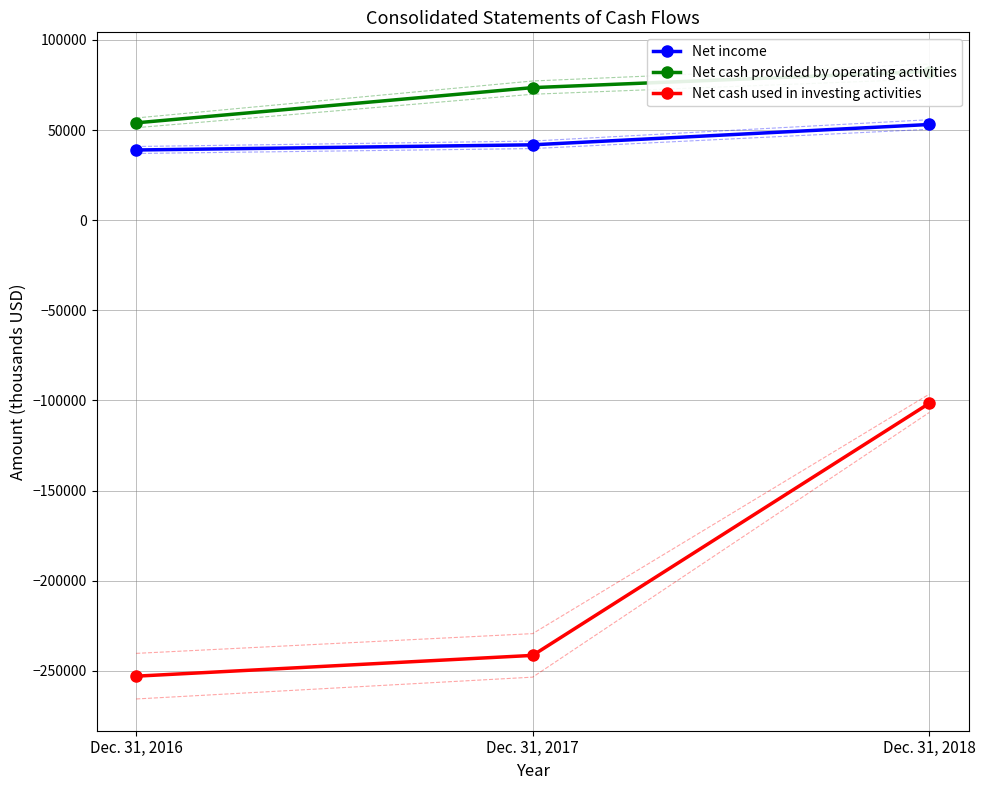

Which series has the largest total across all categories?

Net cash provided by operating activities